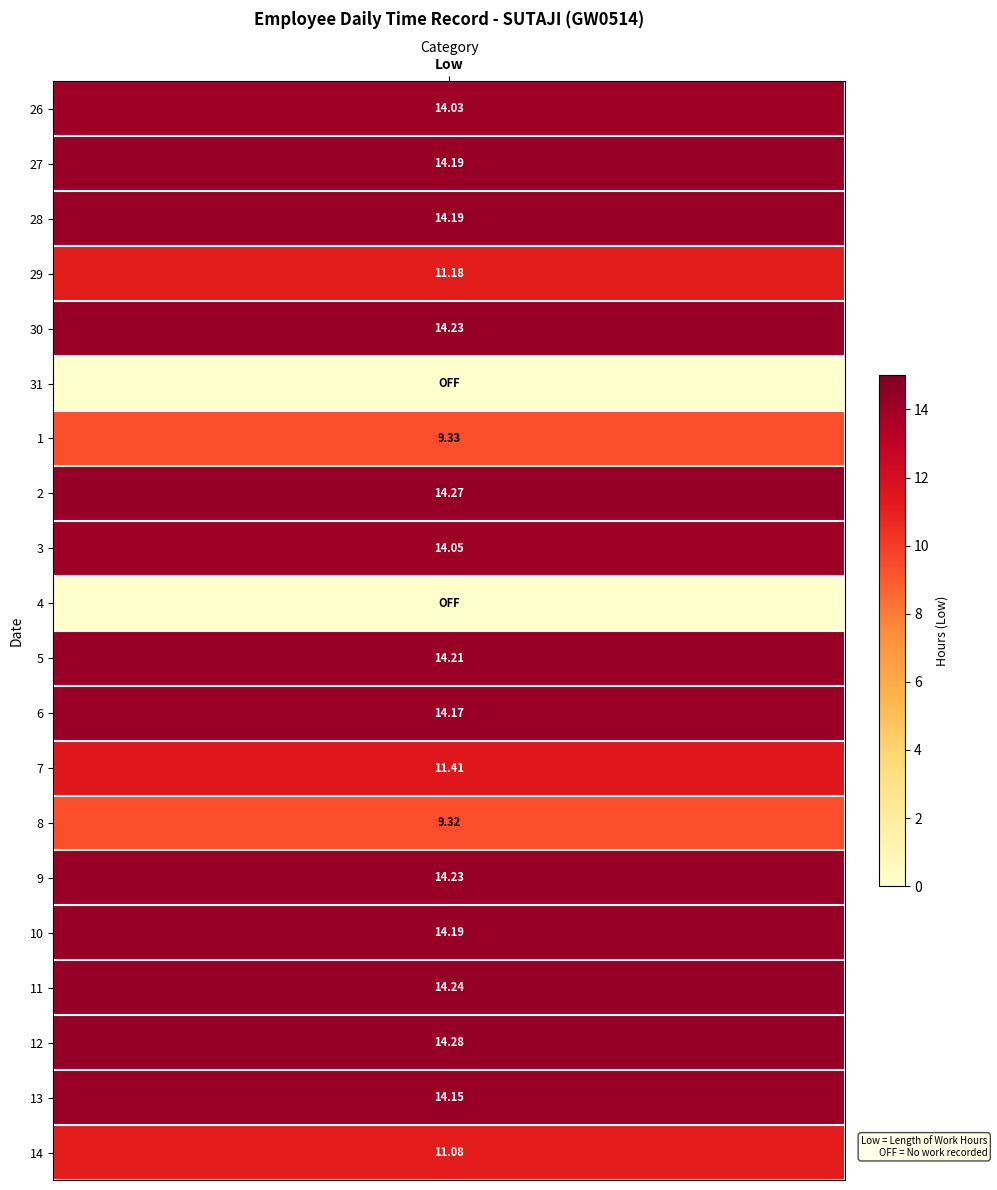

What is the difference between the maximum and minimum values in the 6 series?

14.2